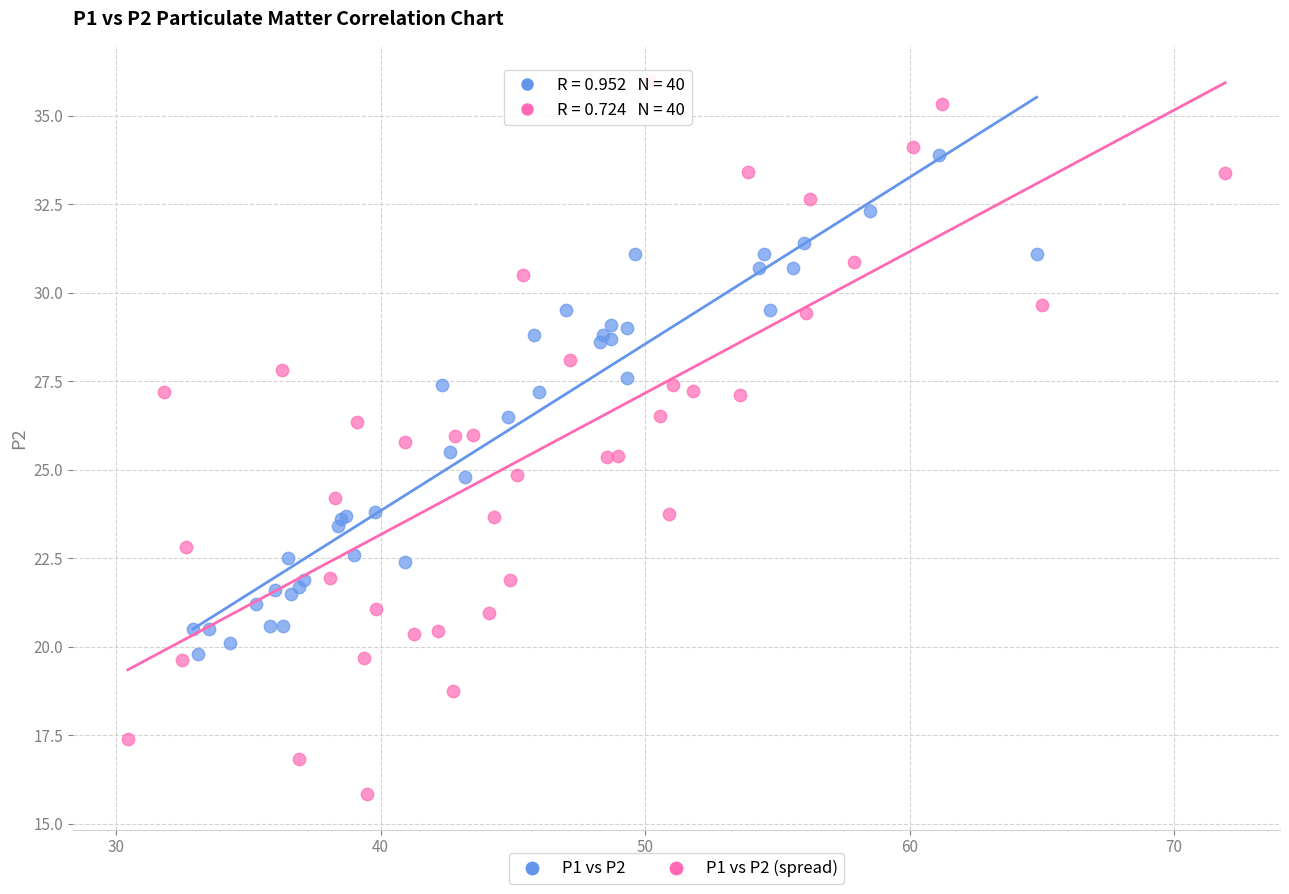

Which series contains the lowest Y value?

P1 vs P2 (spread)